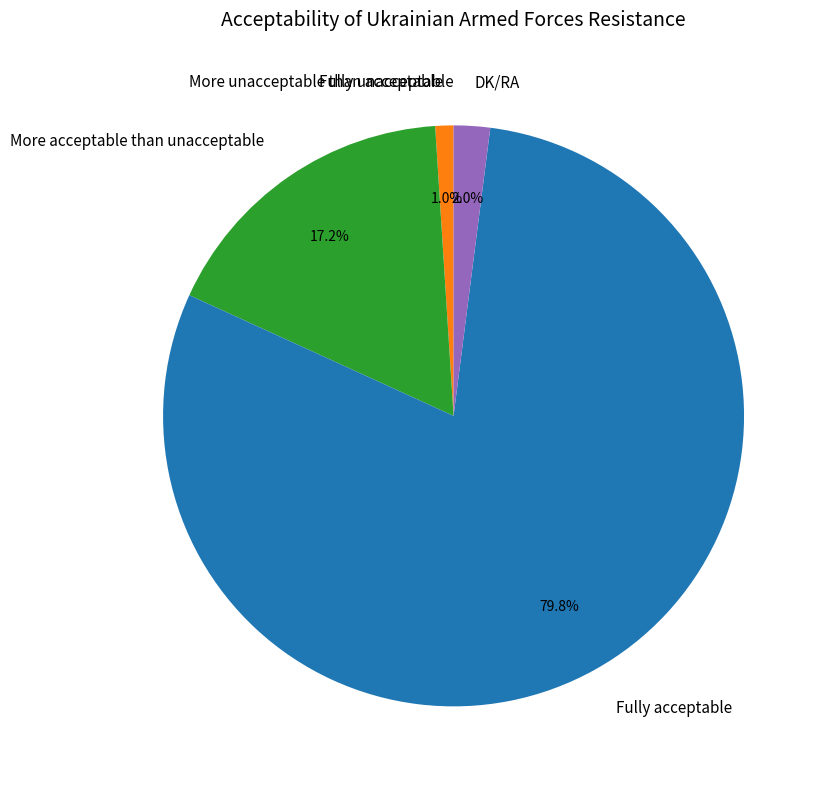

Do DK/RA and More acceptable than unacceptable together represent more than half of the pie?

No